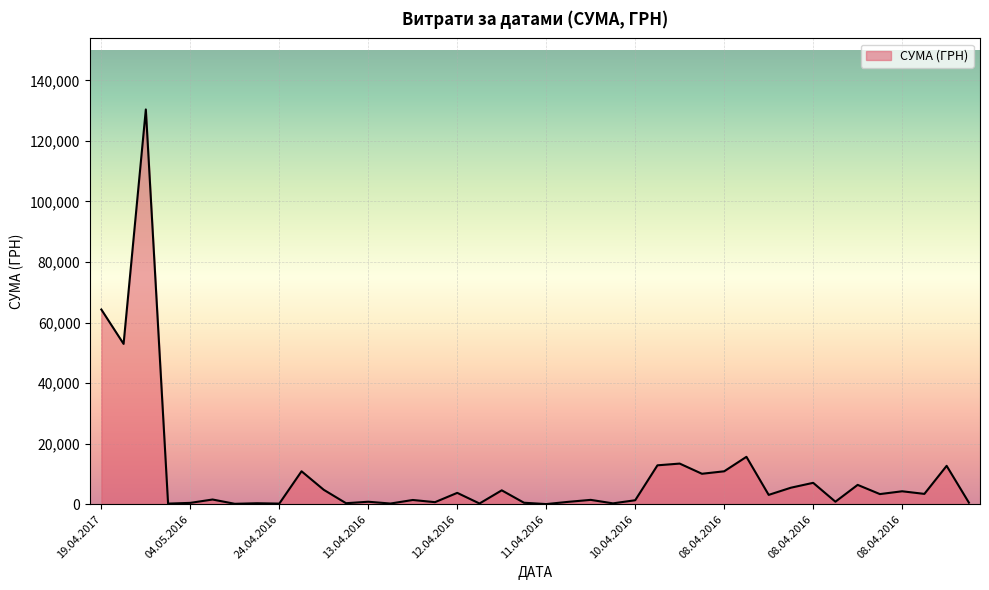

What is the difference between the maximum and minimum values?

130357.3